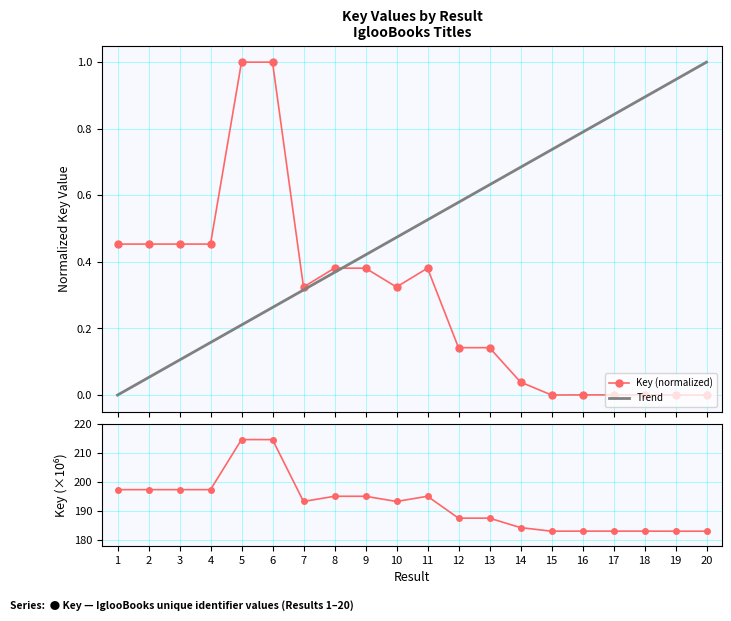

What is the sum of the values at 4 and 12?

385.0